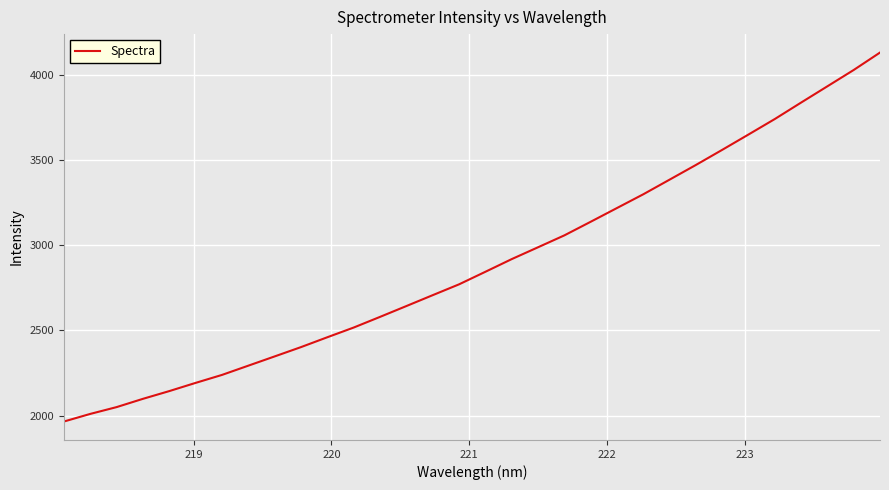

What is the minimum value shown in the chart?

1966.2